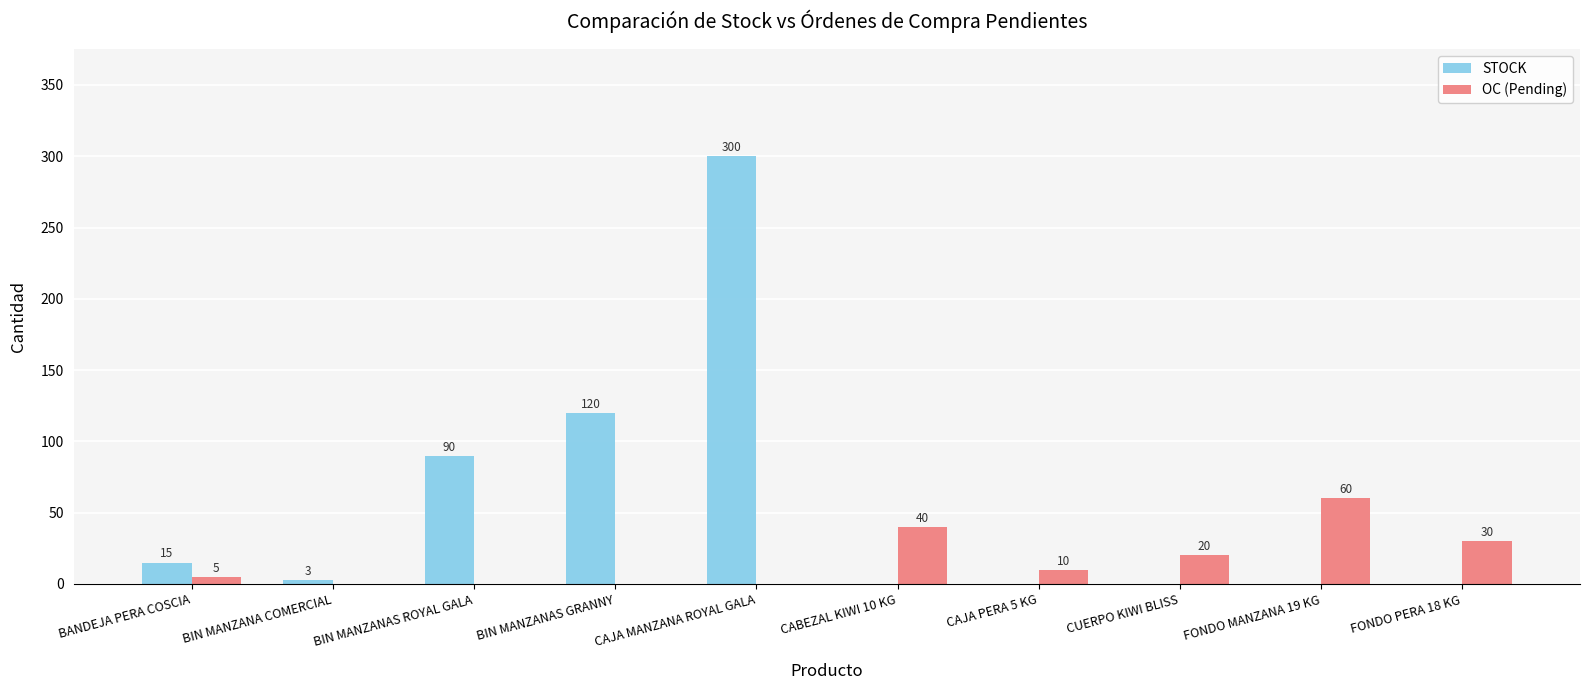

What is the total value across all series at CABEZAL KIWI 10 KG?

40